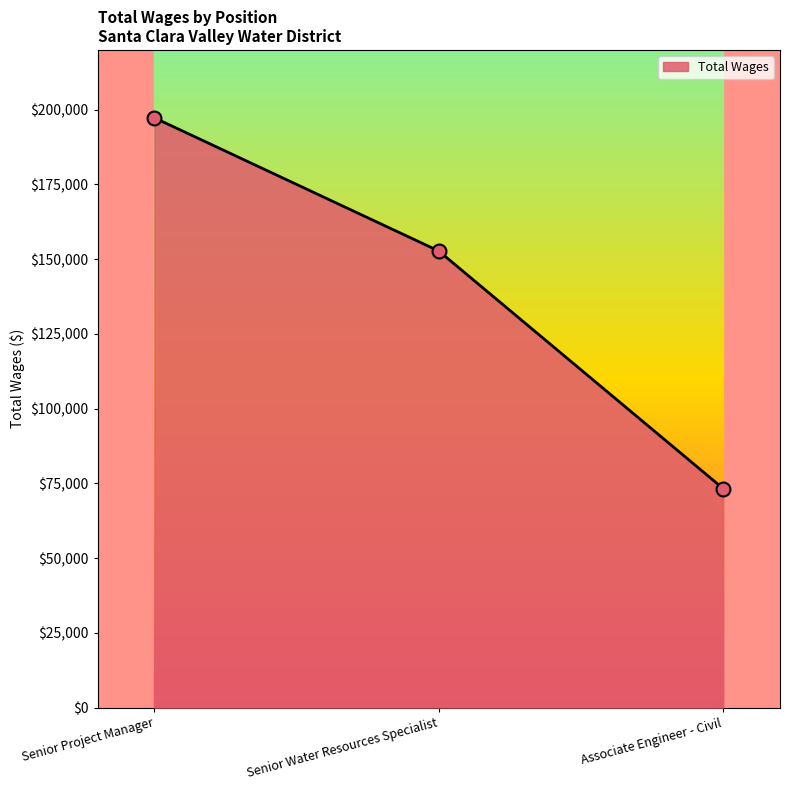

Approximately how many times larger is the value at Senior Project Manager compared to Senior Water Resources Specialist?

1.3